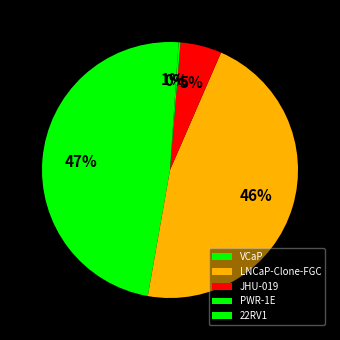

To the nearest percent, what is the combined percentage of VCaP and LNCaP-Clone-FGC?

93%